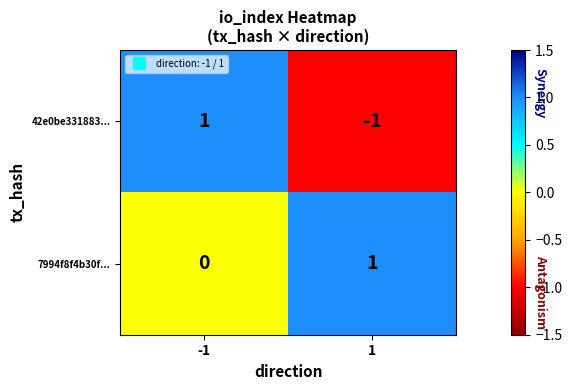

Rank the series by their average value, from highest to lowest.

7994f8f4b30f..., 42e0be331883...